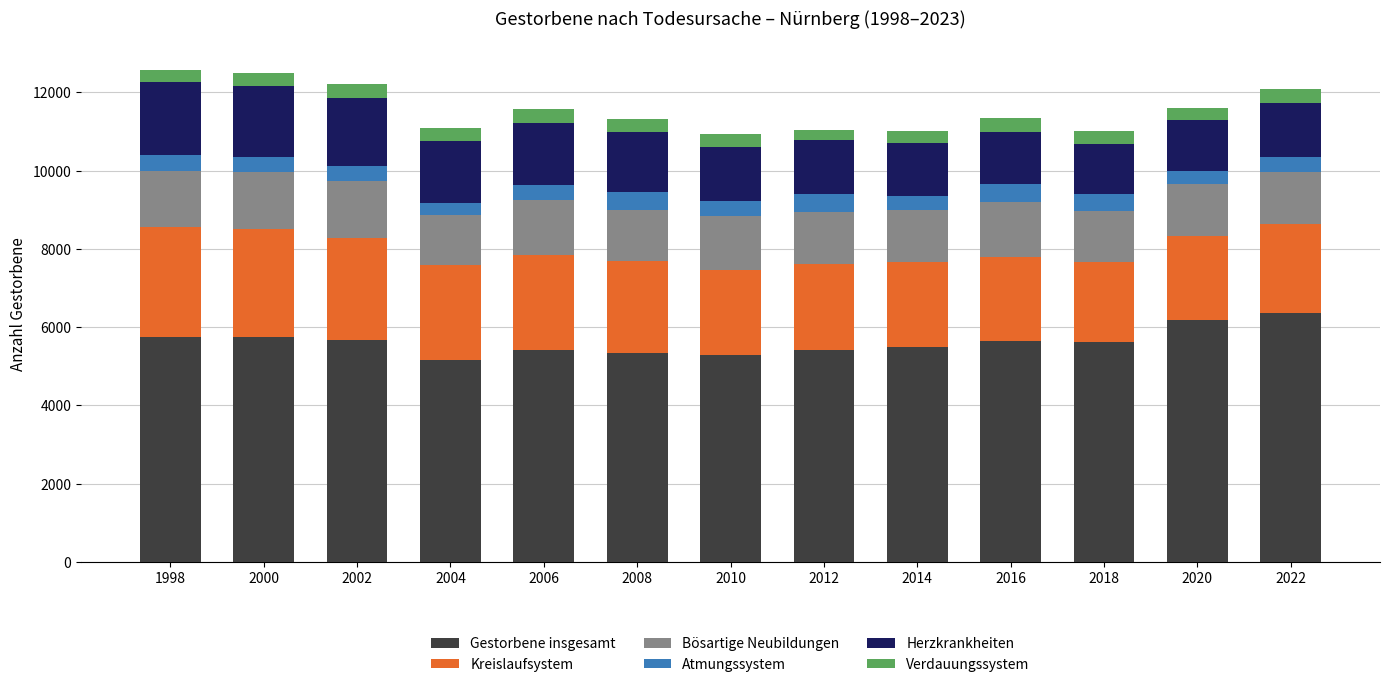

What is the difference between the maximum and second lowest values in the Gestorbene insgesamt series?

1070